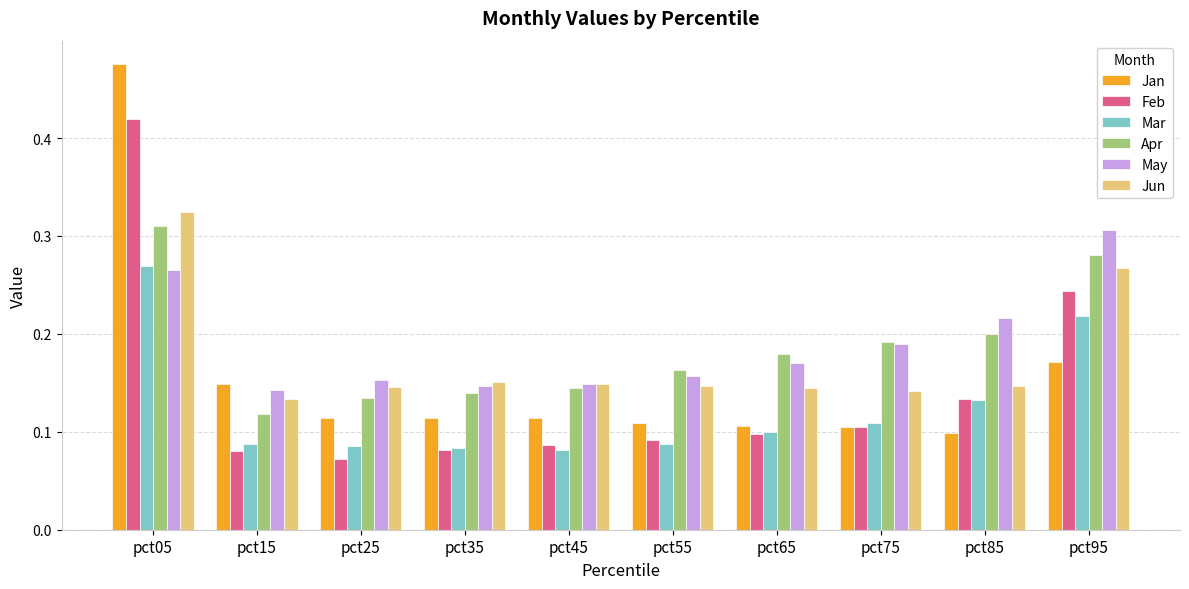

What is the total value across all series at pct15?

0.7